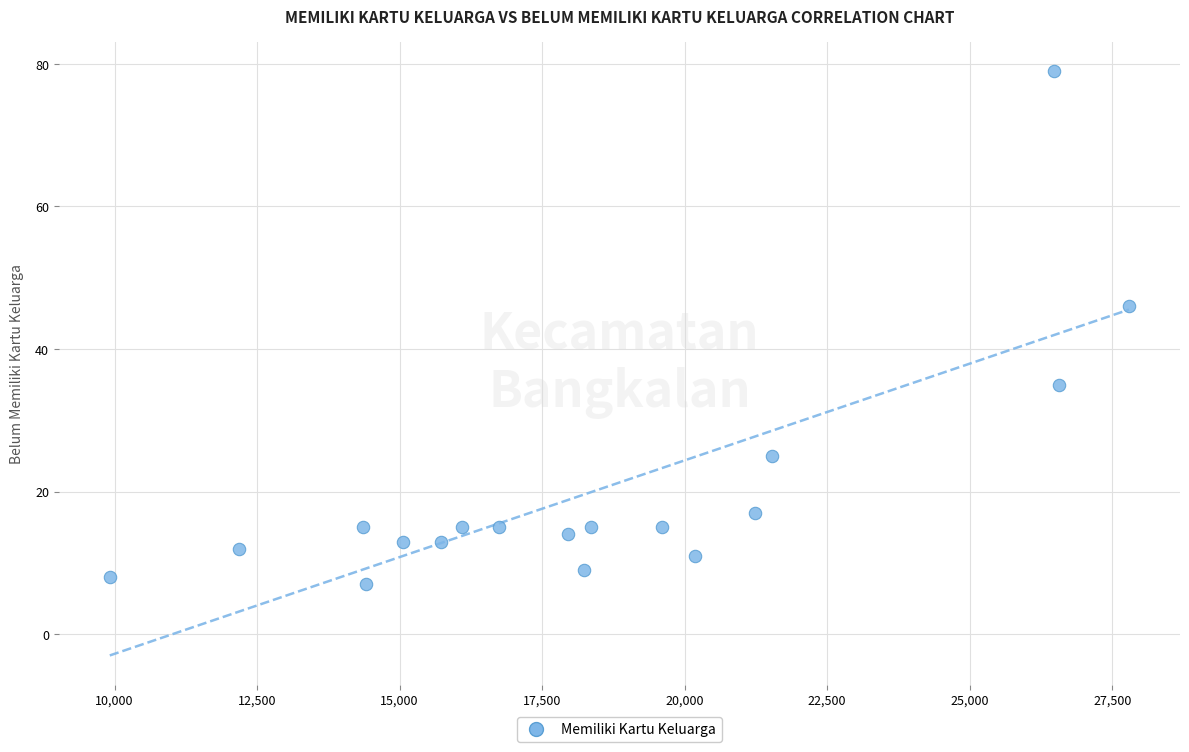

What Y value in the scatter plot is closest to 43?

46